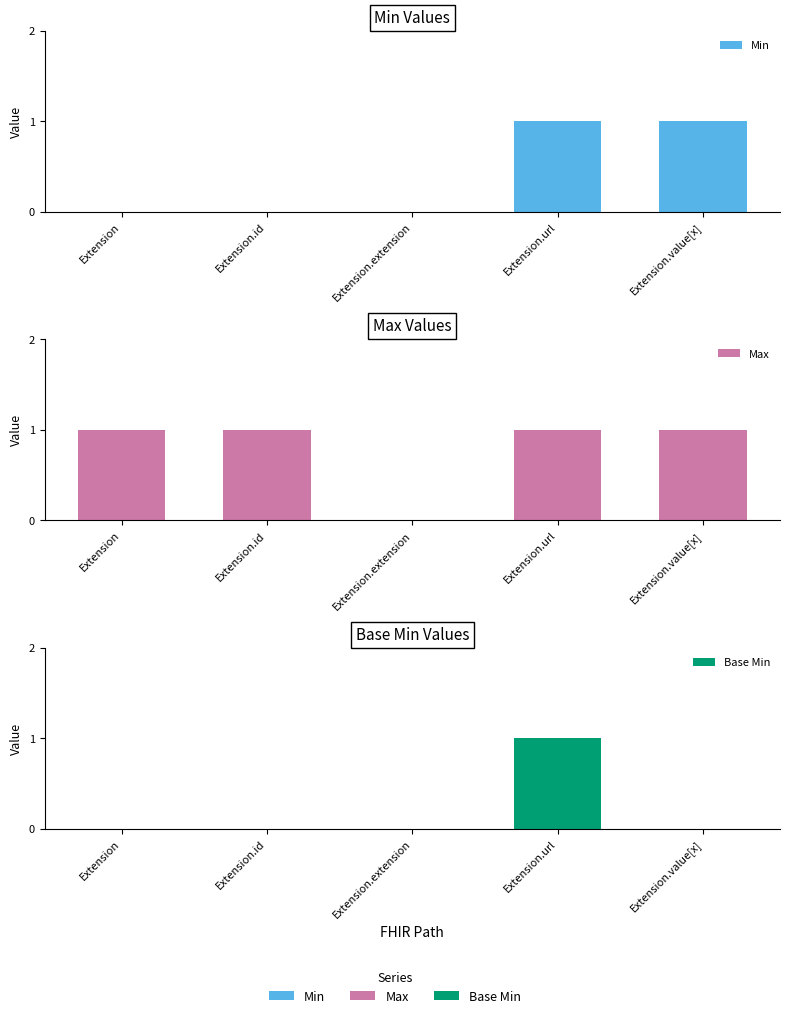

The Base Min series shows 0 at Extension.id. True or false?

False